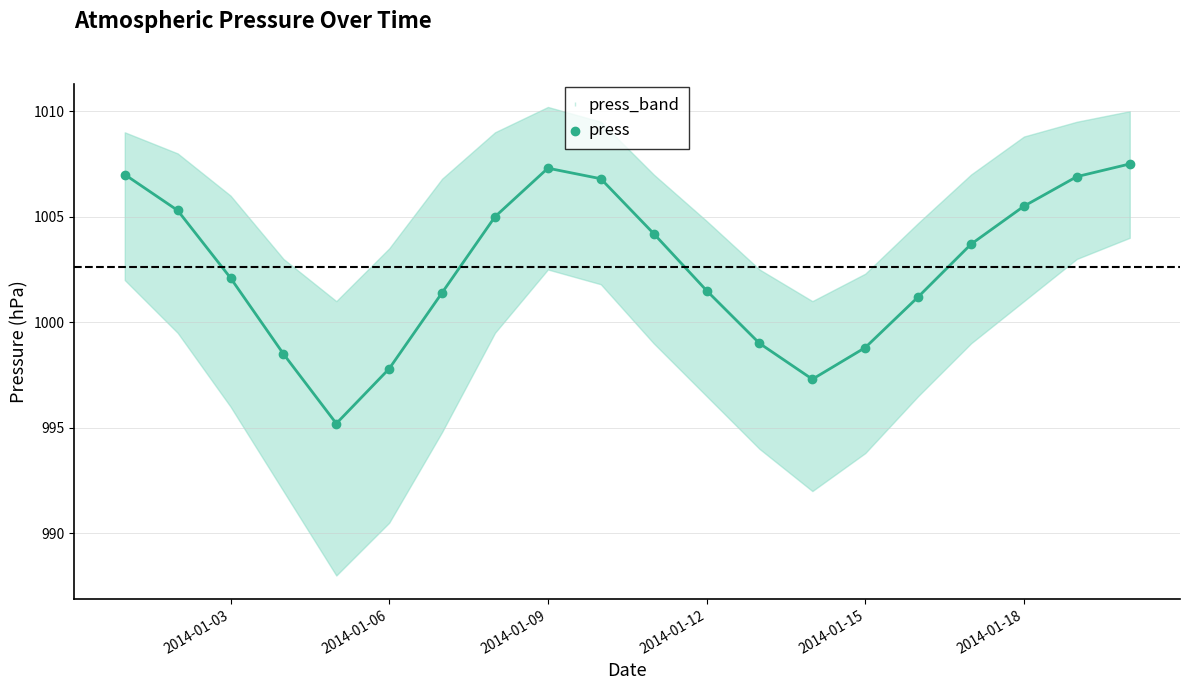

The value of press at 2014-01-06 is 1541.2. True or false?

False